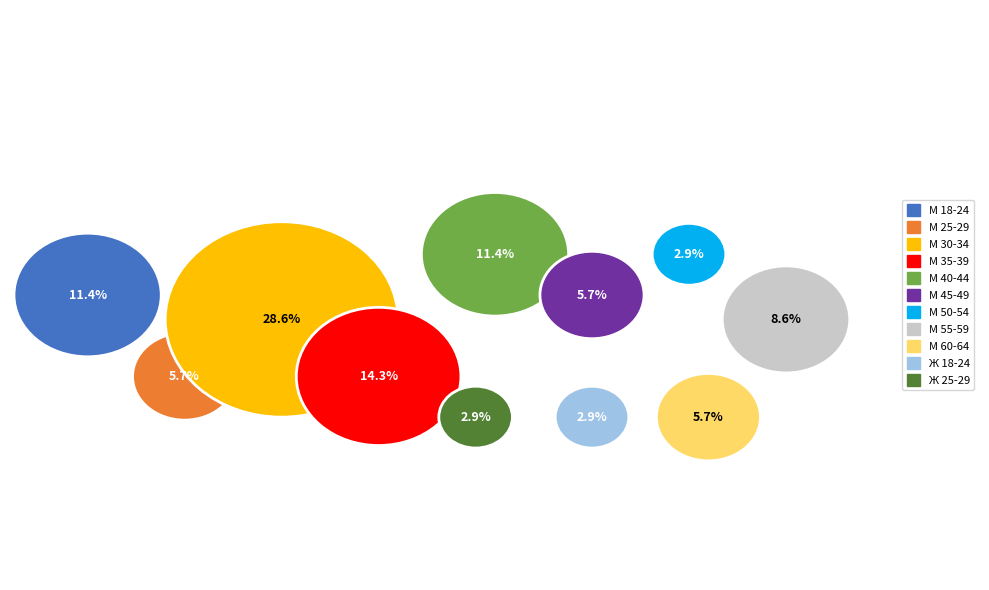

How many segments does this pie chart have?

11